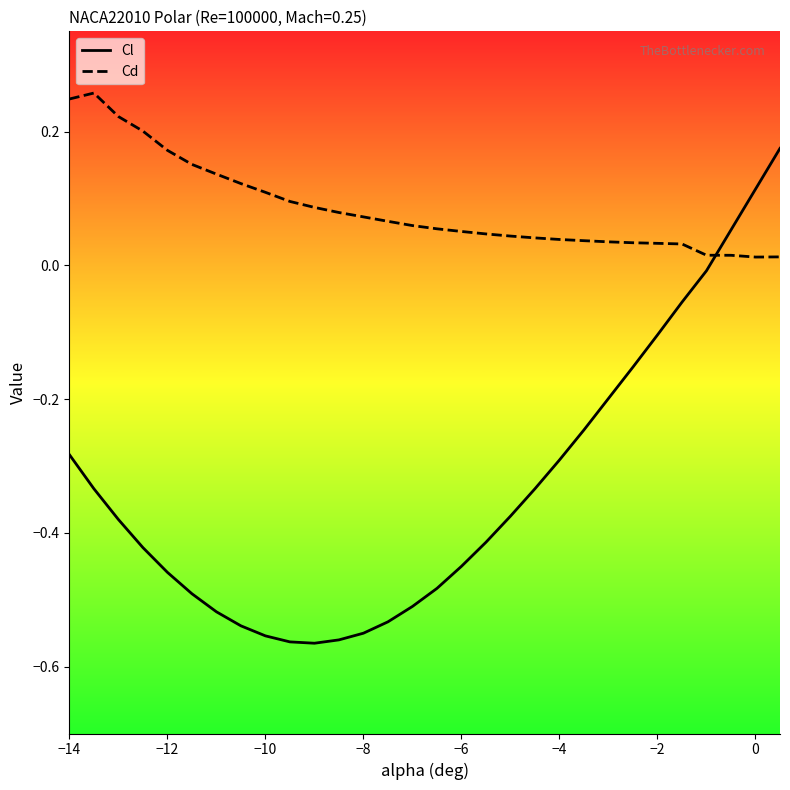

What is the label of the 3rd point from the left?

−10